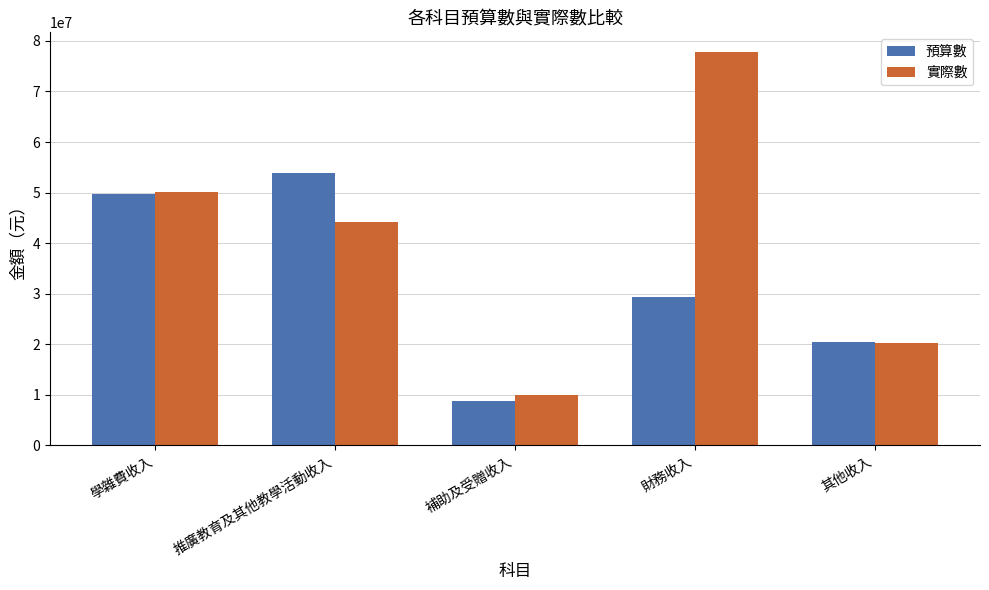

Reading left to right, extract all data points from this chart.

預算數: 49747540	53837940	8871201	29410510	20417880
實際數: 50154498	44137904	9962232	77798383	20320908